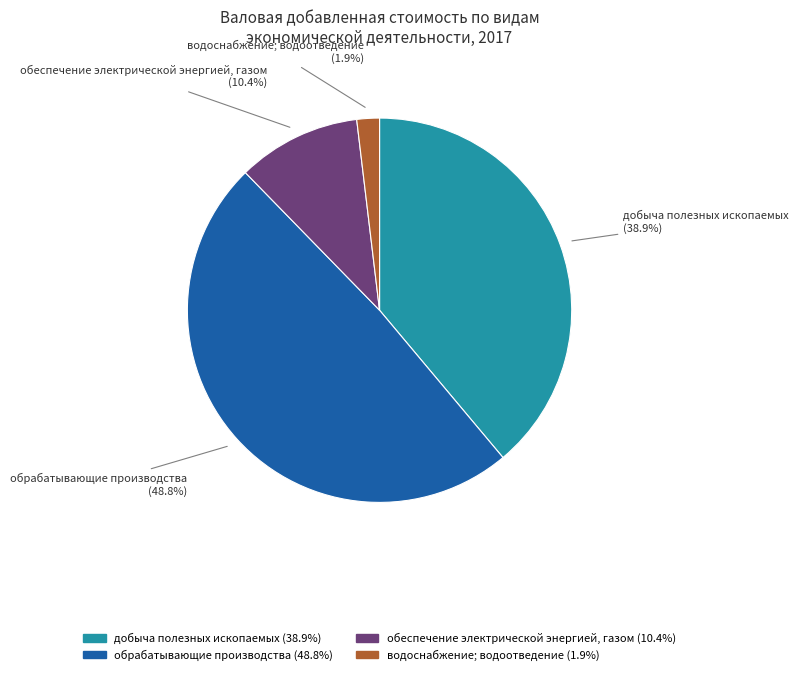

The обрабатывающие производства slice represents 49% of the pie. True or false?

True